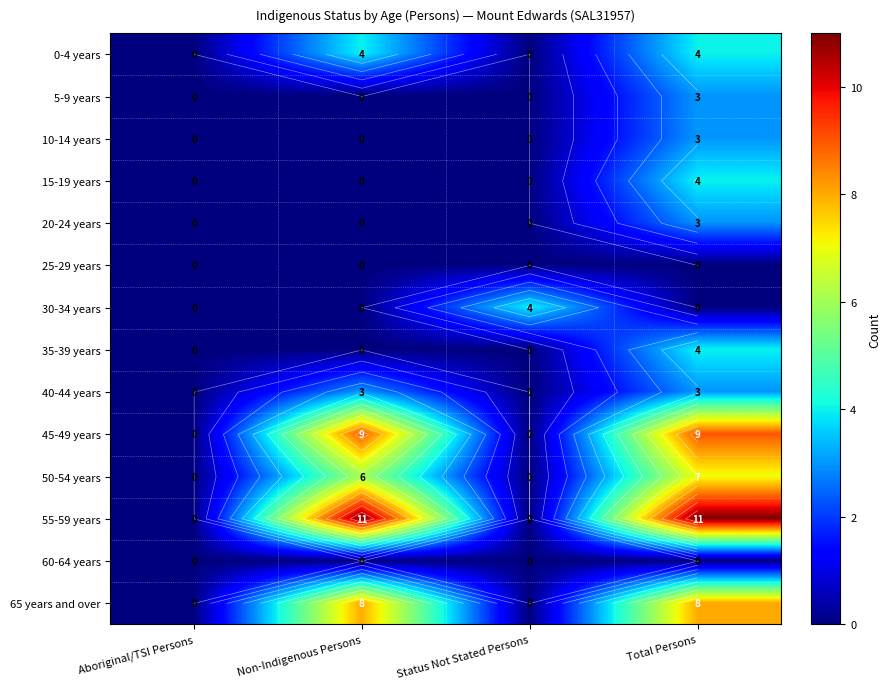

What is the greatest value displayed?

11